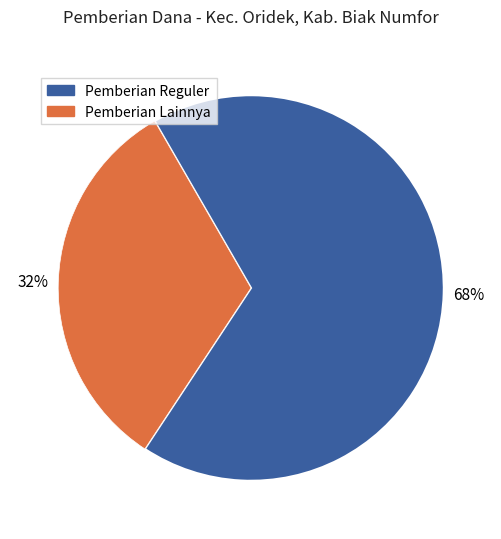

Does any single category account for the majority?

Yes